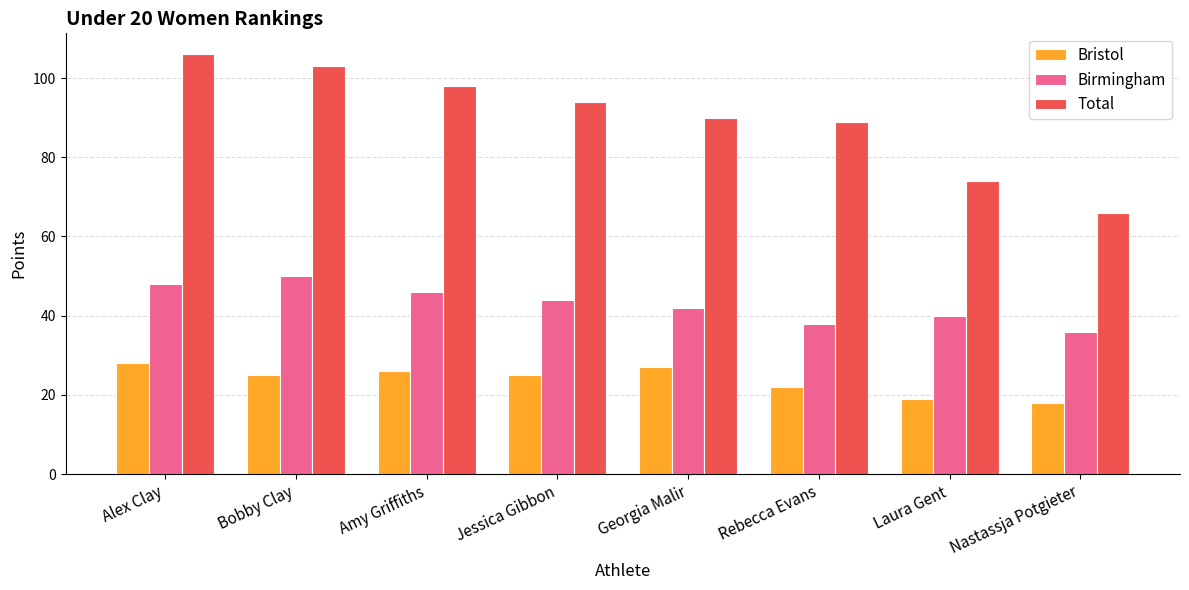

What is the minimum value shown in the chart?

18